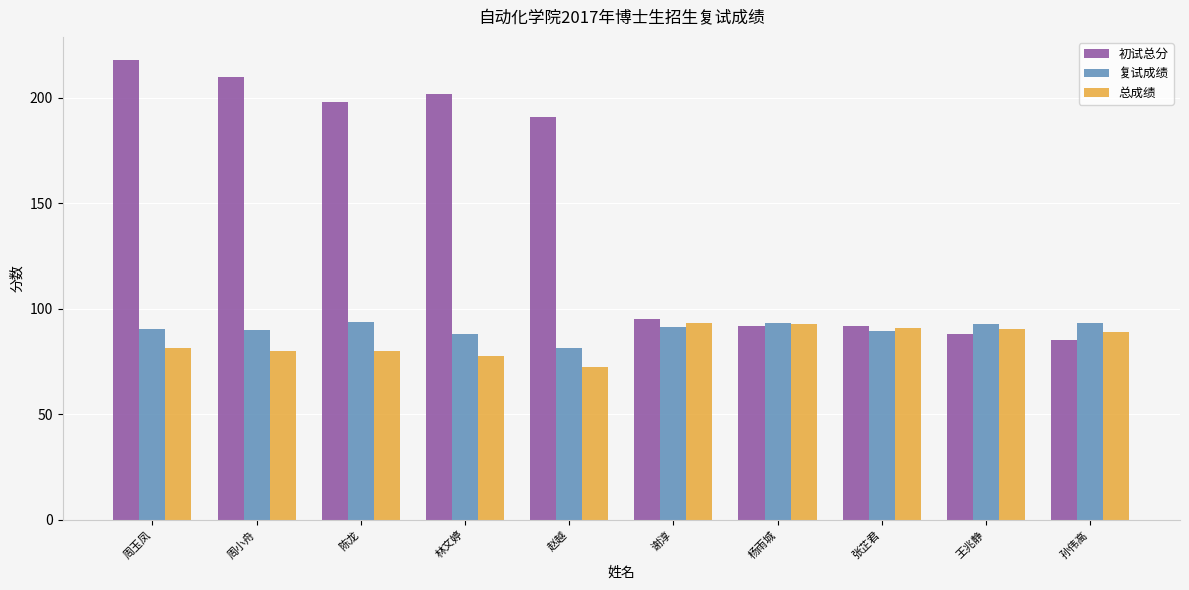

What is the average value of the 初试总分 series?

147.1